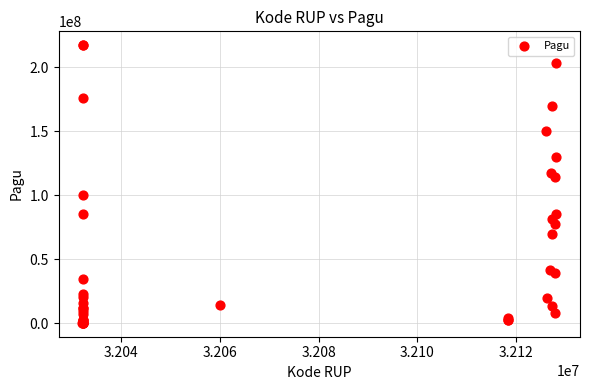

What Y value in the scatter plot is closest to 108830000?

114296000